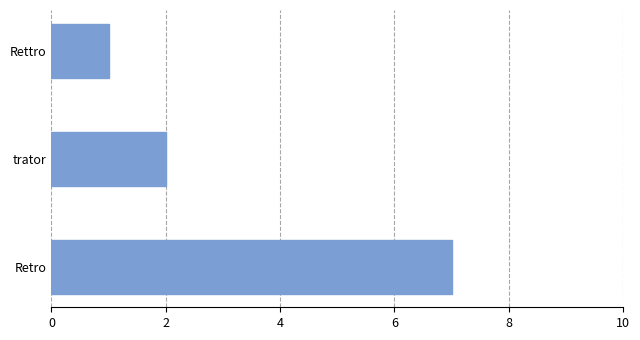

True or false: the data shows 7 at Retro.

True